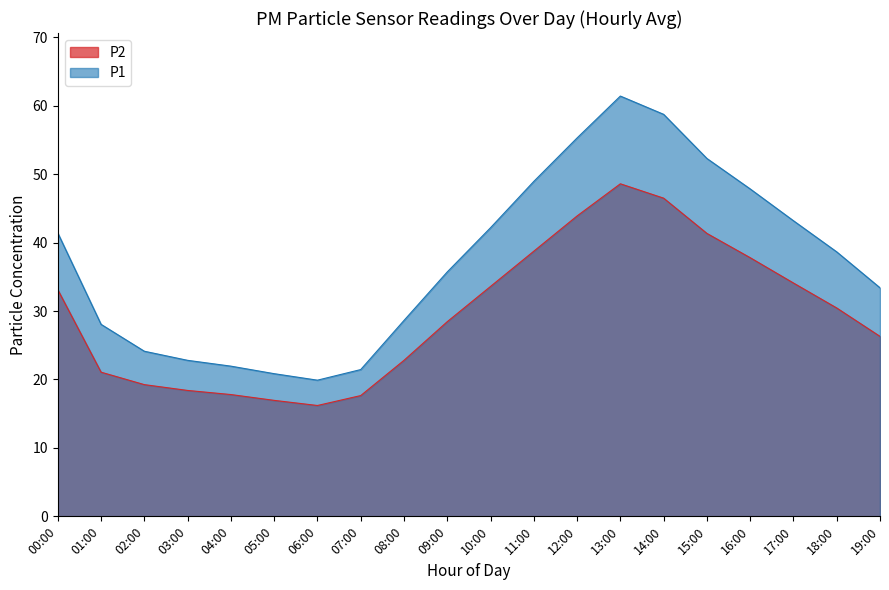

What are all the series names shown in the legend?

P2, P1